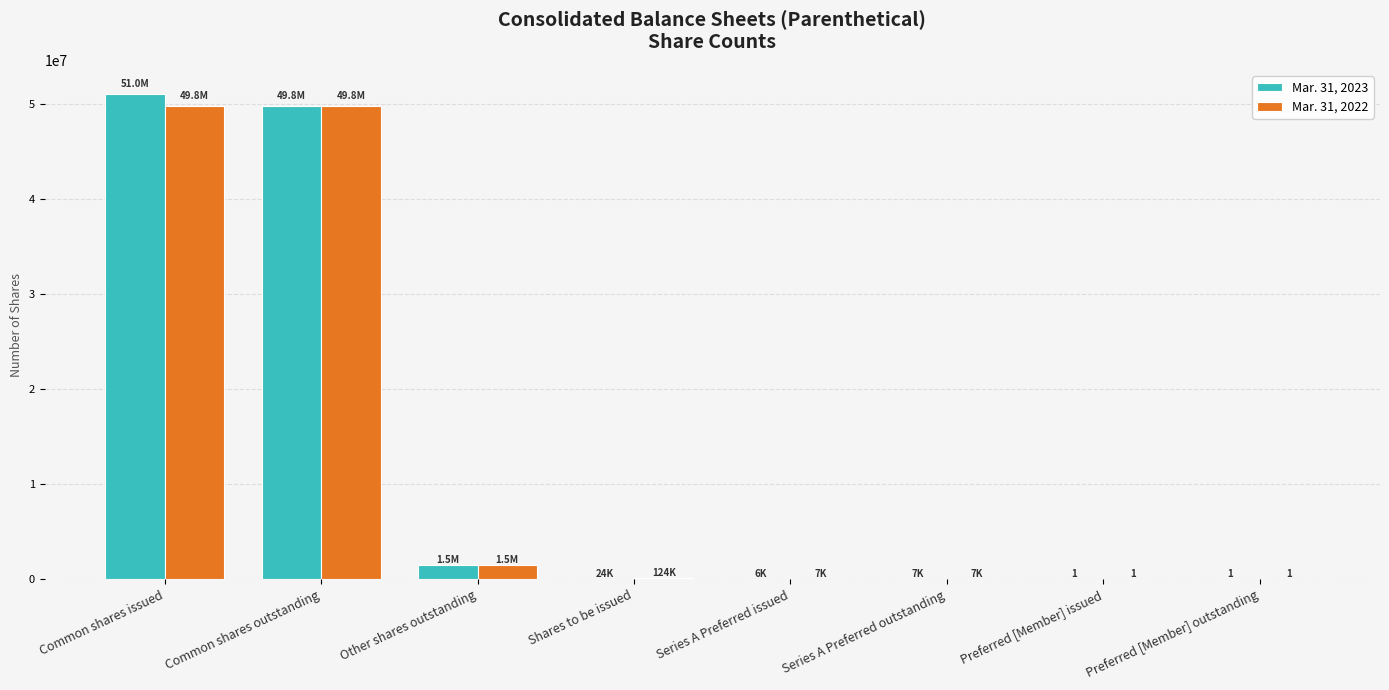

At which category does the chart reach its peak across all series?

Common shares issued